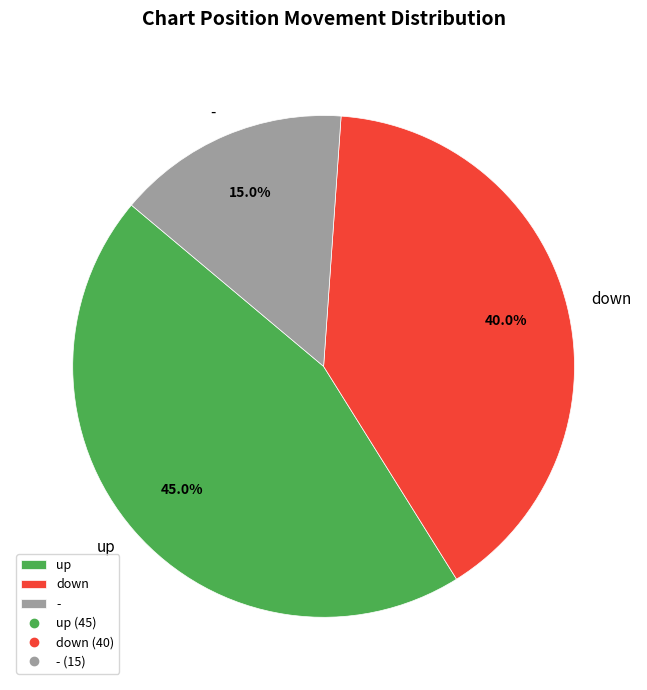

What is the total percentage of down and up?

85.0%